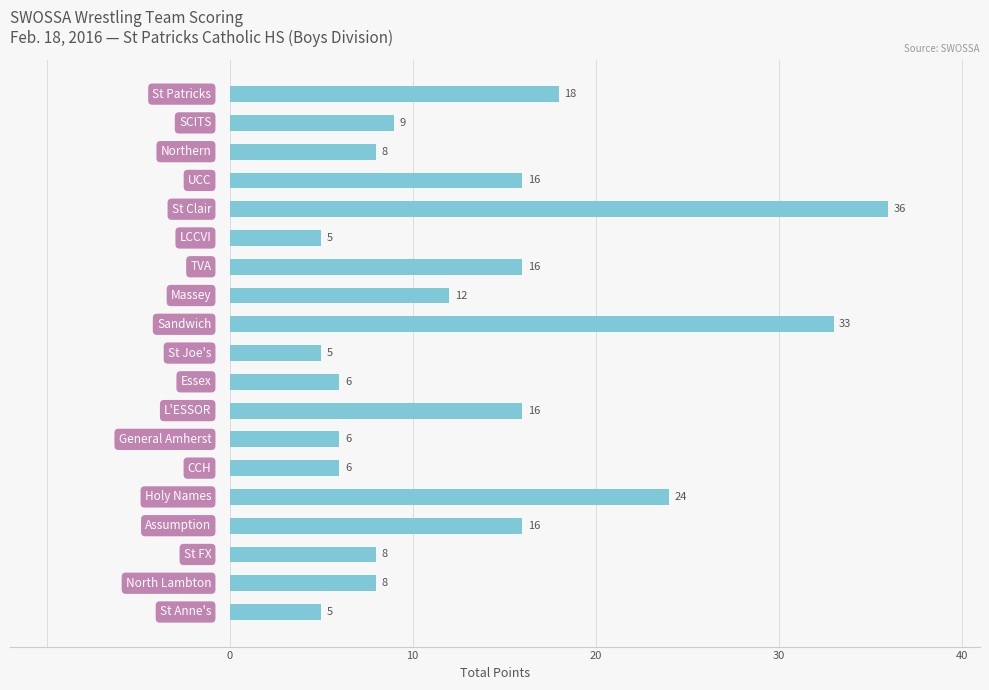

Reading bottom to top, list all the values displayed in this chart.

5	8	8	16	24	6	6	16	6	5	33	12	16	5	36	16	8	9	18